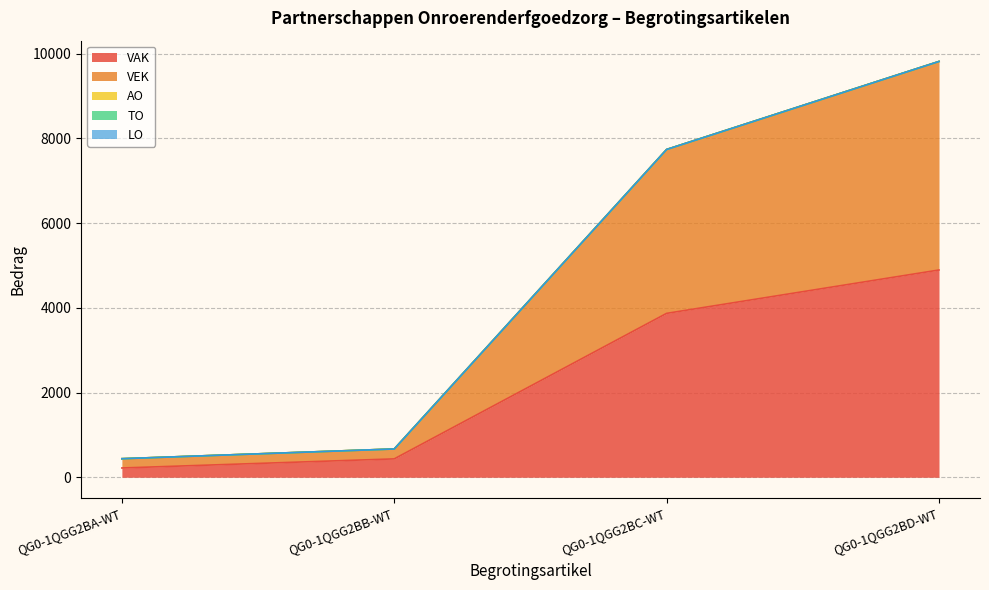

Which category has the highest value in the VAK series?

QG0-1QGG2BD-WT